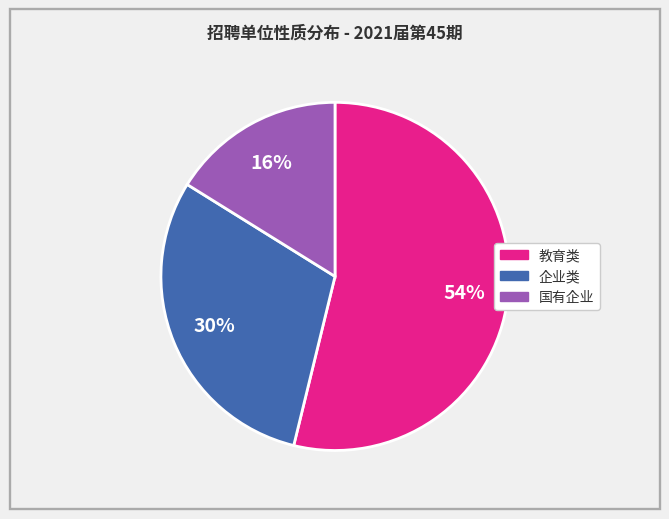

How many segments does this pie chart have?

3